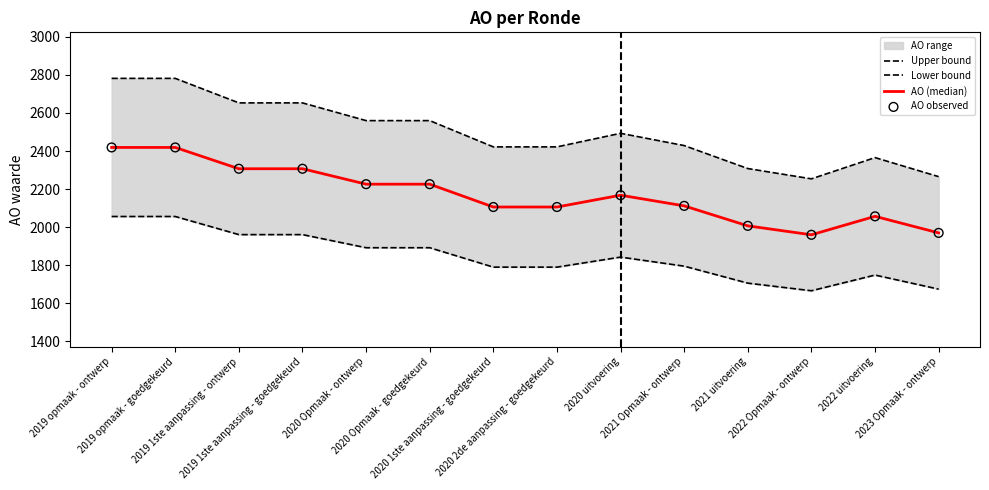

At how many categories does at least one series exceed 2664?

2